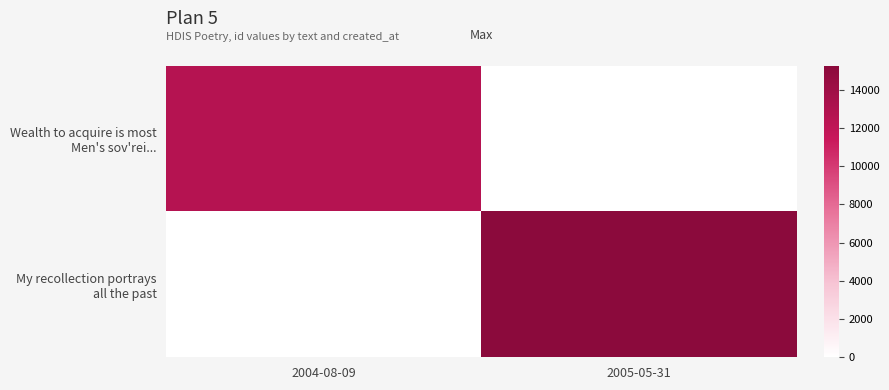

List the labels in order of My recollection portrays all the past value, smallest first.

2004-08-09, 2005-05-31